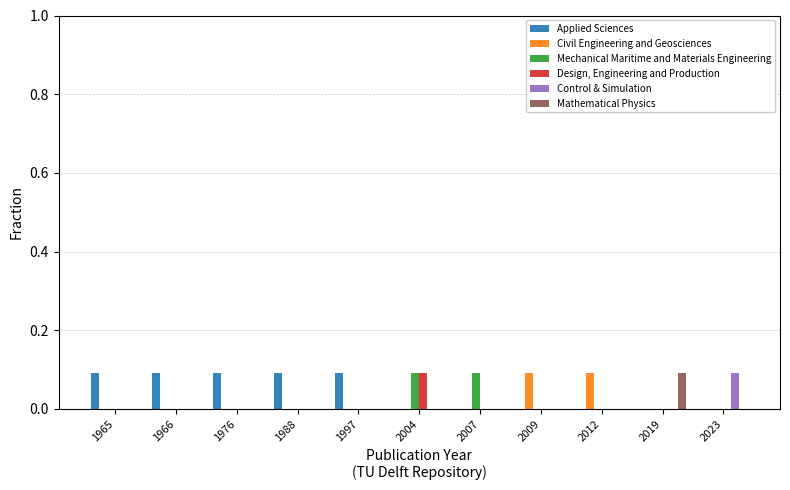

Reading right to left, what are all the values shown in this chart?

Applied Sciences: 0.0	0.0	0.0	0.0	0.0	0.0	0.1	0.1	0.1	0.1	0.1
Civil Engineering and Geosciences: 0.0	0.0	0.1	0.1	0.0	0.0	0.0	0.0	0.0	0.0	0.0
Mechanical Maritime and Materials Engineering: 0.0	0.0	0.0	0.0	0.1	0.1	0.0	0.0	0.0	0.0	0.0
Design, Engineering and Production: 0.0	0.0	0.0	0.0	0.0	0.1	0.0	0.0	0.0	0.0	0.0
Control & Simulation: 0.1	0.0	0.0	0.0	0.0	0.0	0.0	0.0	0.0	0.0	0.0
Mathematical Physics: 0.0	0.1	0.0	0.0	0.0	0.0	0.0	0.0	0.0	0.0	0.0